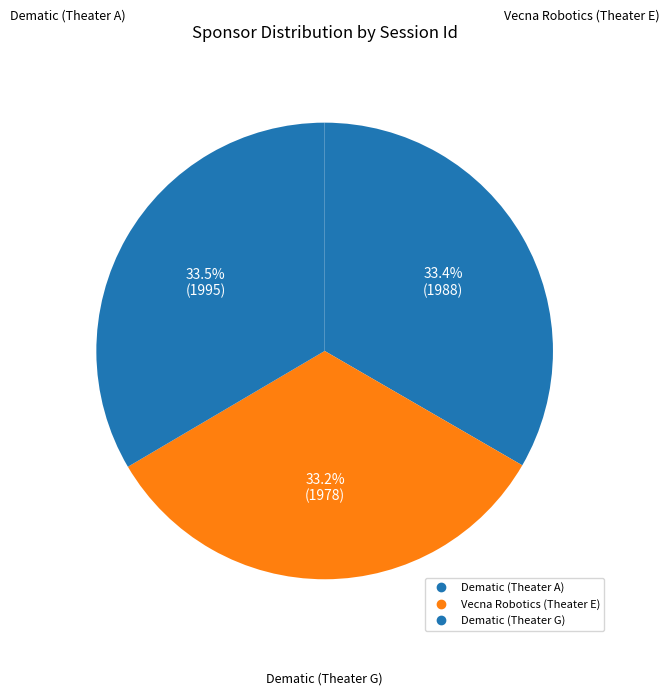

Which category has the smallest portion of the pie?

Vecna Robotics (Theater E)